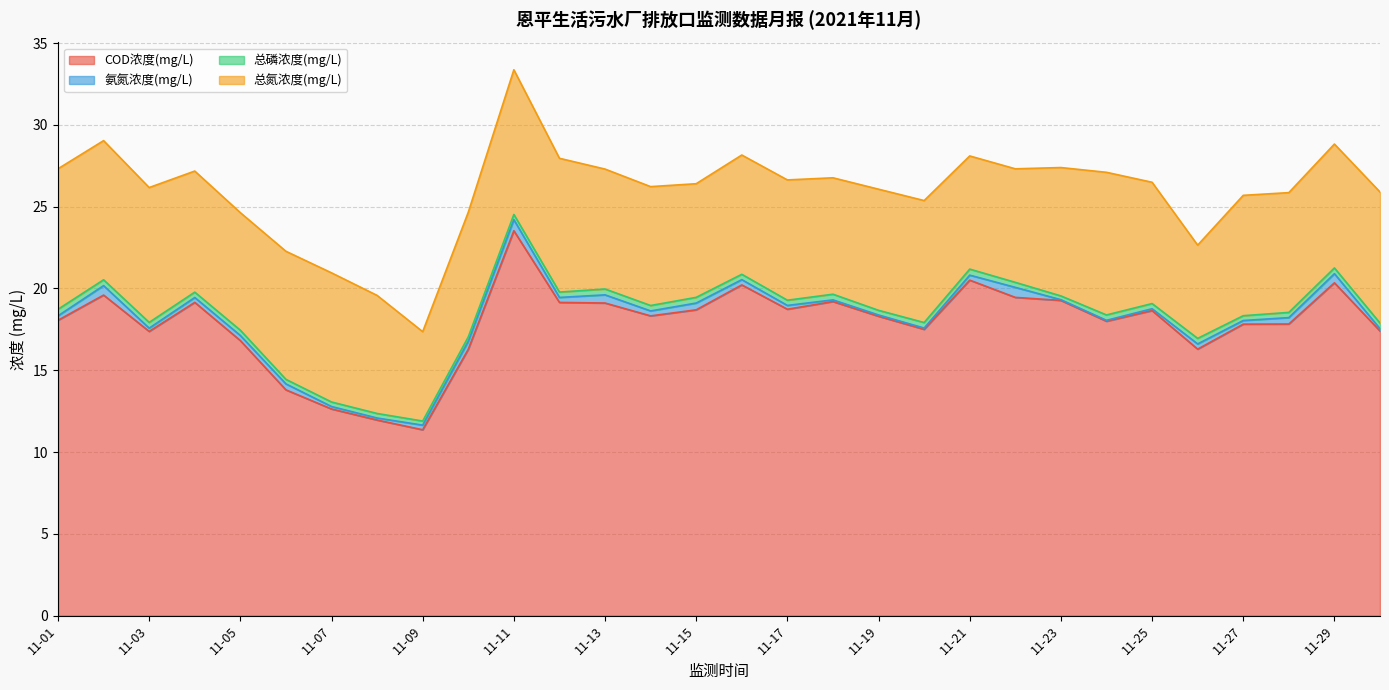

Reading left to right, transcribe all the data shown in this chart.

COD浓度(mg/L): 11-01=18.1	11-02=19.6	11-03=17.4	11-04=19.2	11-05=16.8	11-06=13.8	11-07=12.6	11-08=12.0	11-09=11.4	11-10=16.3	11-11=23.5	11-12=19.1	11-13=19.1	11-14=18.3	11-15=18.7	11-16=20.2	11-17=18.7	11-18=19.2	11-19=18.3	11-20=17.5	11-21=20.5	11-22=19.5	11-23=19.3	11-24=18.0	11-25=18.6	11-26=16.3	11-27=17.8	11-28=17.8	11-29=20.3	11-30=17.4
氨氮浓度(mg/L): 11-01=0.3	11-02=0.6	11-03=0.2	11-04=0.3	11-05=0.3	11-06=0.4	11-07=0.2	11-08=0.1	11-09=0.3	11-10=0.5	11-11=0.7	11-12=0.3	11-13=0.5	11-14=0.3	11-15=0.4	11-16=0.3	11-17=0.2	11-18=0.1	11-19=0.1	11-20=0.1	11-21=0.3	11-22=0.6	11-23=0.0	11-24=0.1	11-25=0.1	11-26=0.3	11-27=0.2	11-28=0.4	11-29=0.6	11-30=0.1
总磷浓度(mg/L): 11-01=0.4	11-02=0.4	11-03=0.4	11-04=0.3	11-05=0.3	11-06=0.3	11-07=0.3	11-08=0.3	11-09=0.2	11-10=0.3	11-11=0.3	11-12=0.3	11-13=0.4	11-14=0.3	11-15=0.3	11-16=0.3	11-17=0.3	11-18=0.3	11-19=0.3	11-20=0.3	11-21=0.4	11-22=0.3	11-23=0.2	11-24=0.3	11-25=0.3	11-26=0.3	11-27=0.3	11-28=0.3	11-29=0.4	11-30=0.3
总氮浓度(mg/L): 11-01=8.6	11-02=8.5	11-03=8.2	11-04=7.4	11-05=7.2	11-06=7.8	11-07=7.9	11-08=7.2	11-09=5.5	11-10=7.6	11-11=8.8	11-12=8.2	11-13=7.3	11-14=7.3	11-15=6.9	11-16=7.3	11-17=7.4	11-18=7.1	11-19=7.4	11-20=7.5	11-21=6.9	11-22=6.9	11-23=7.8	11-24=8.7	11-25=7.4	11-26=5.7	11-27=7.4	11-28=7.3	11-29=7.6	11-30=8.0